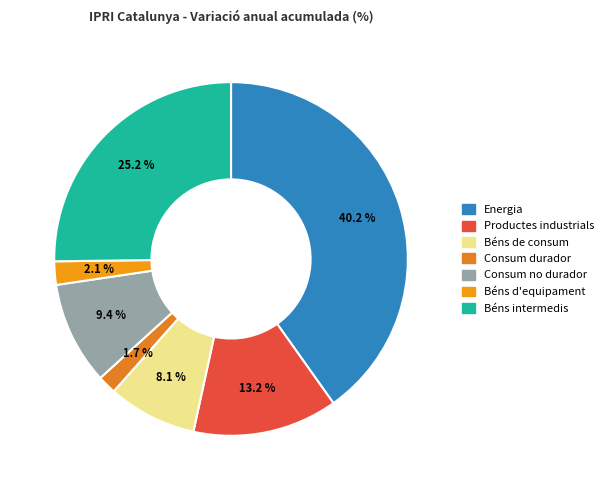

What is the ratio of the value at Béns d'equipament to the value at Béns de consum?

0.3